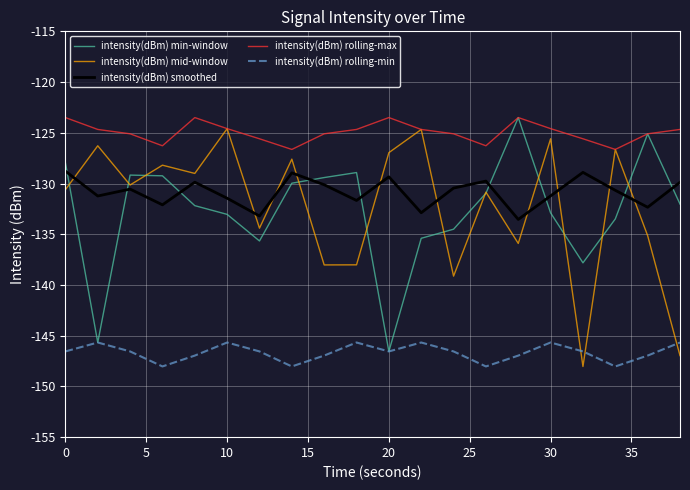

True or false: intensity(dBm) smoothed and intensity(dBm) rolling-min cross at least once.

False